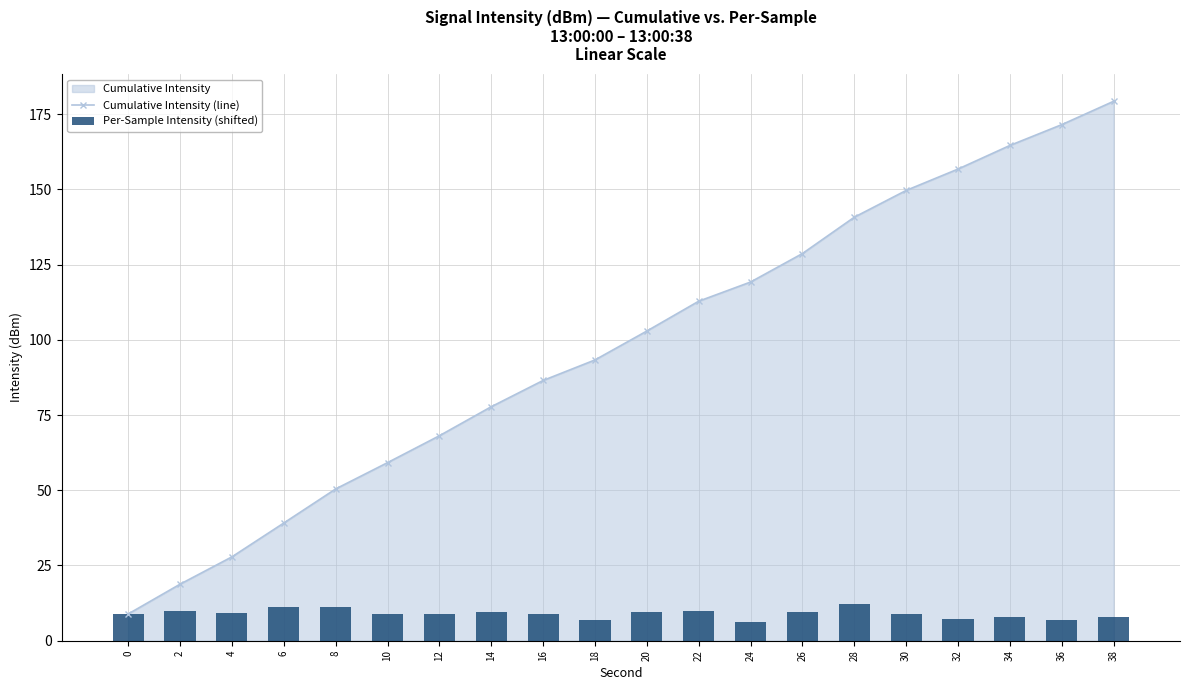

Are the bars horizontal?

No